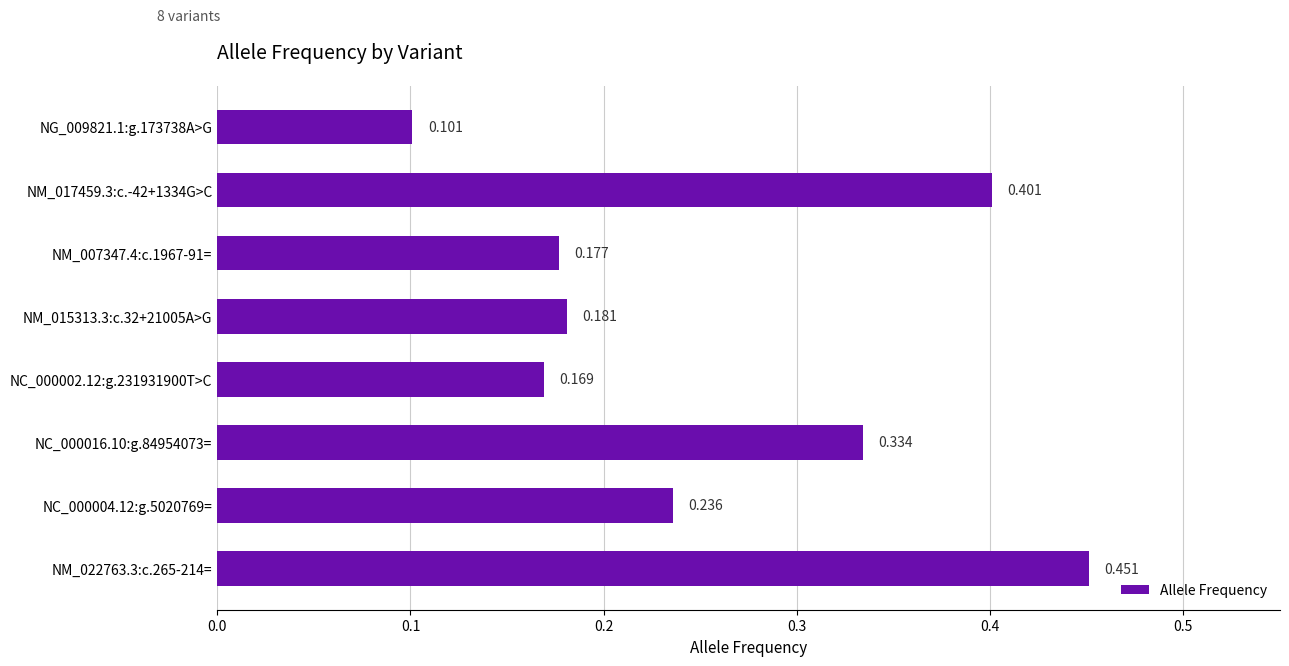

How many data points does each series have?

8